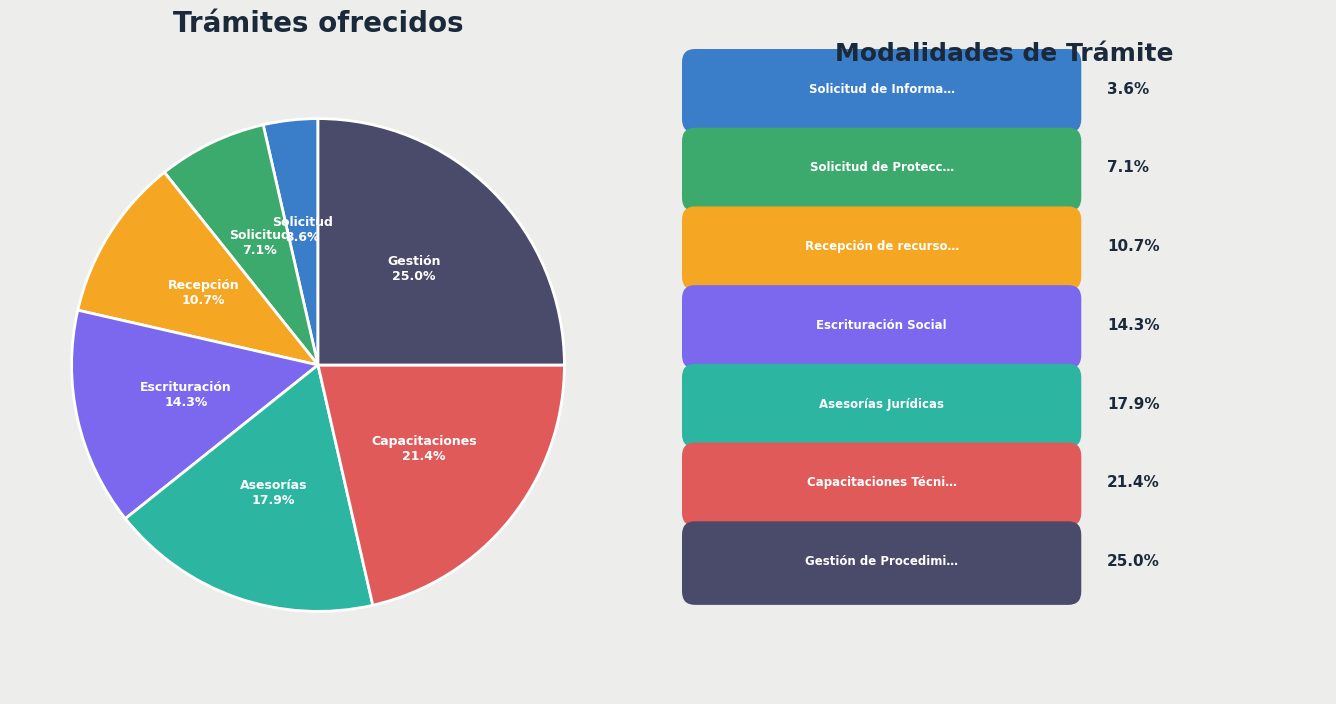

Is there a majority slice in this chart?

No